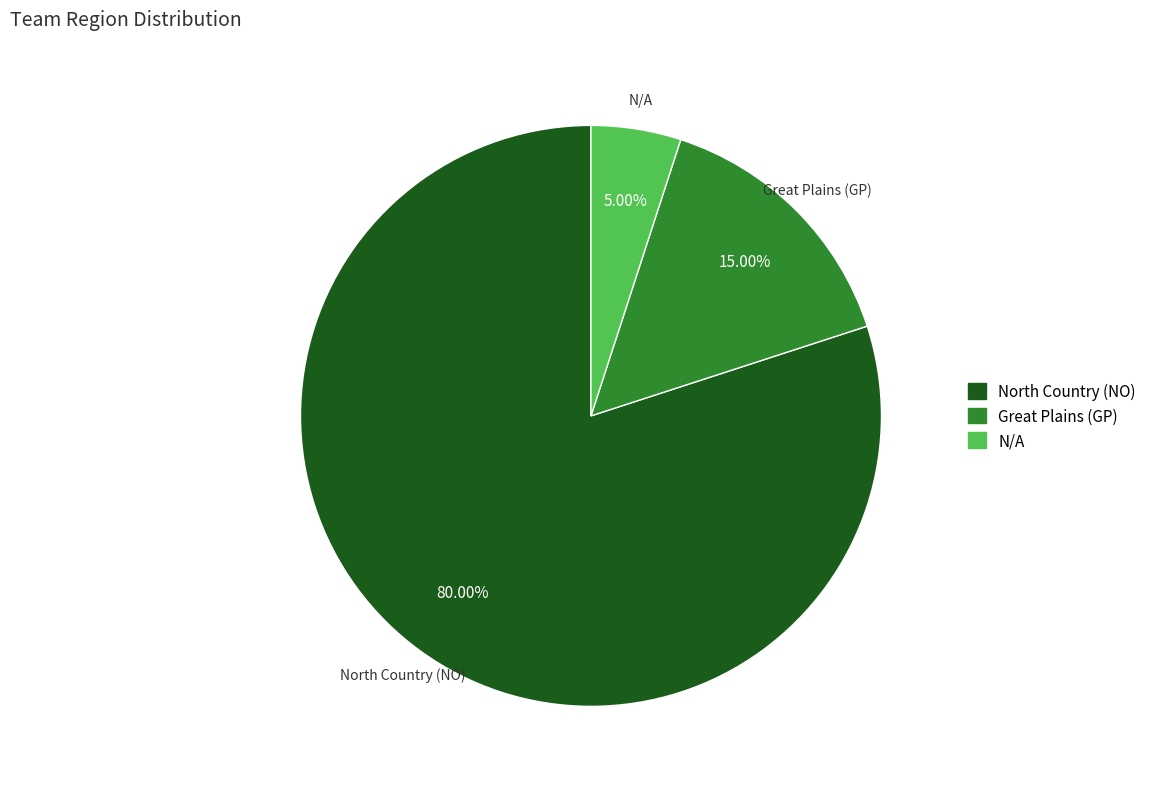

Does any single category account for the majority?

Yes